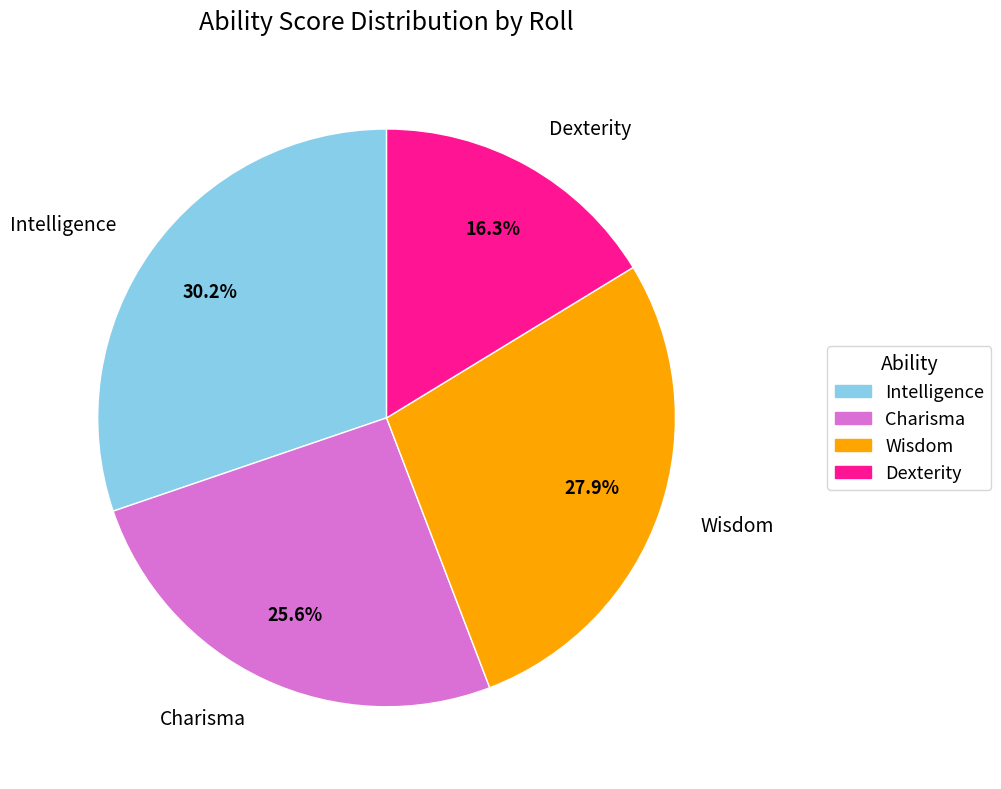

What portion of the pie excludes Dexterity?

83.7%